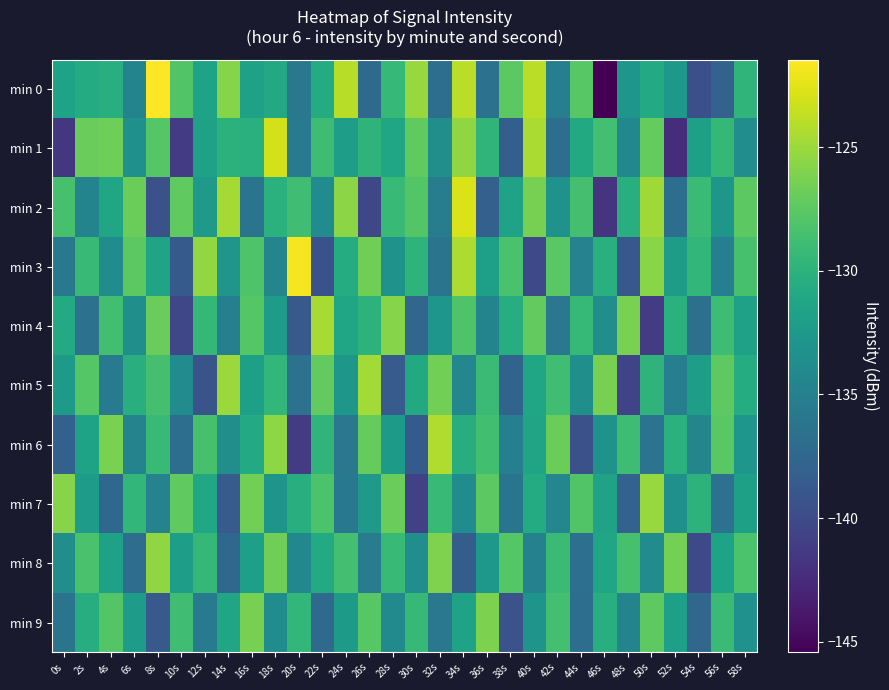

Which label corresponds to the smallest value in the chart?

46s